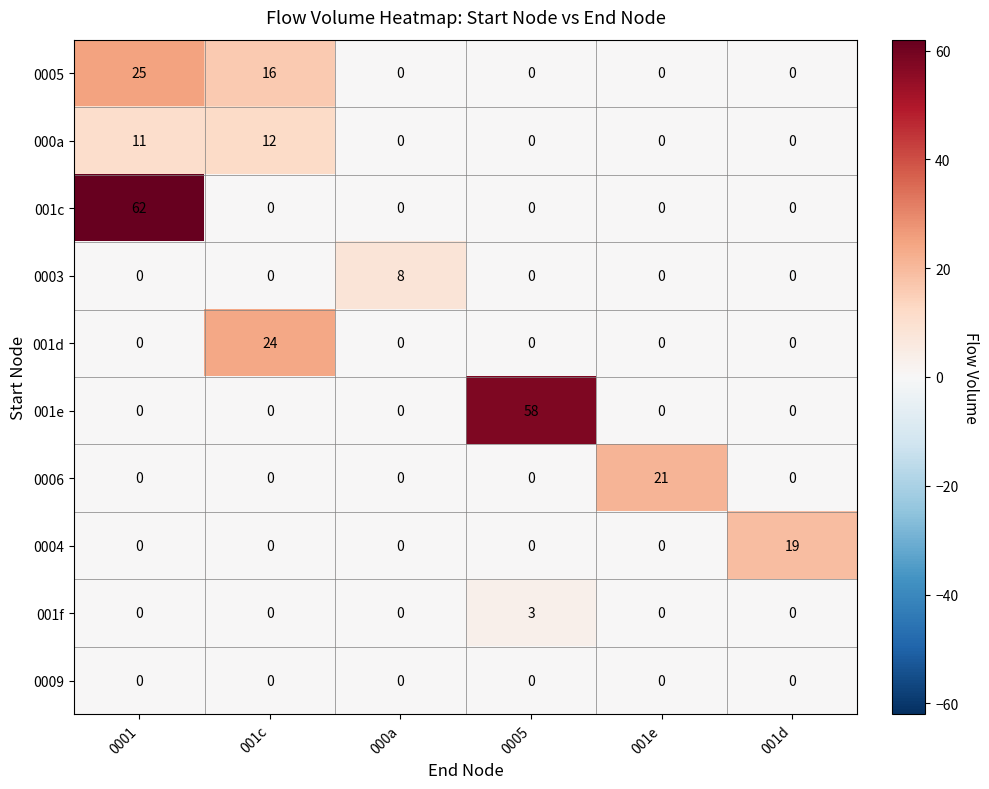

True or false: 0004 has a value of 0 at 0005.

True